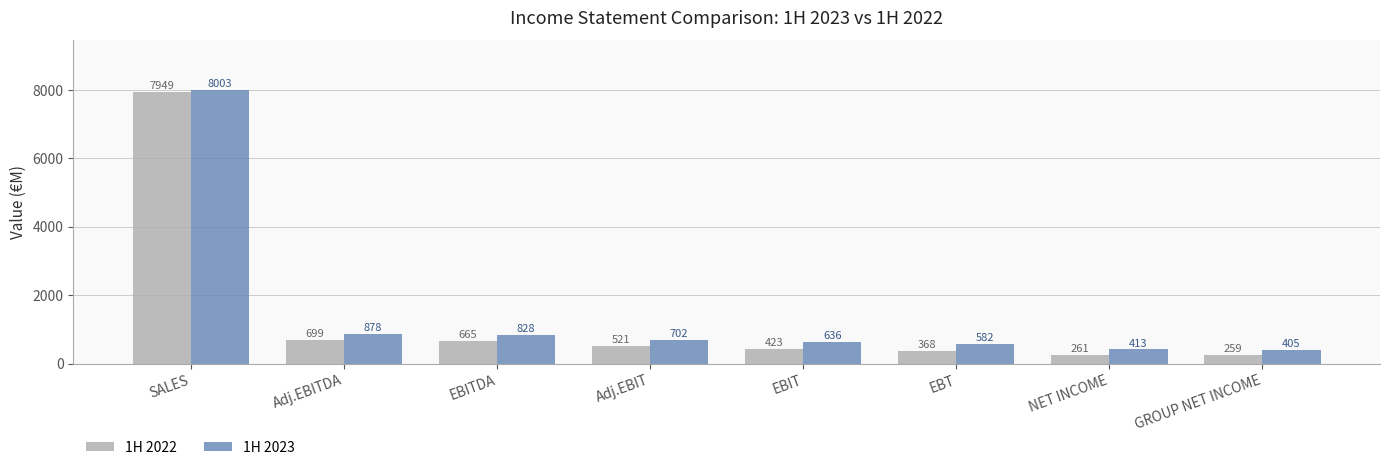

Count the number of data series in this chart.

2